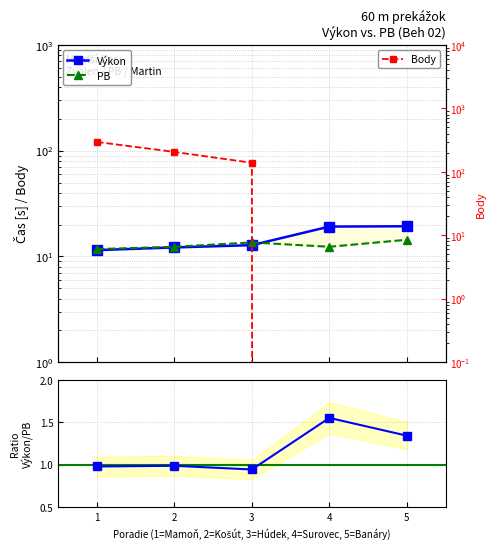

How many values in the Výkon series are below 12?

1